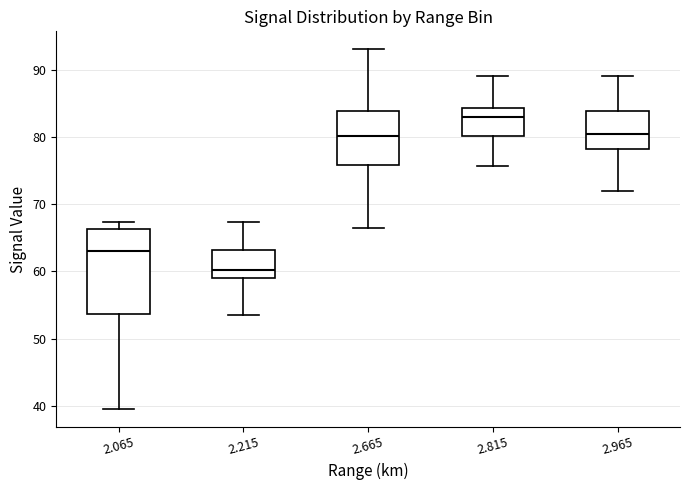

Where does the upper whisker of the box at x = 2.065 end on the y-axis? The values are not printed on the chart, so give them approximately, as read against the axis.

67